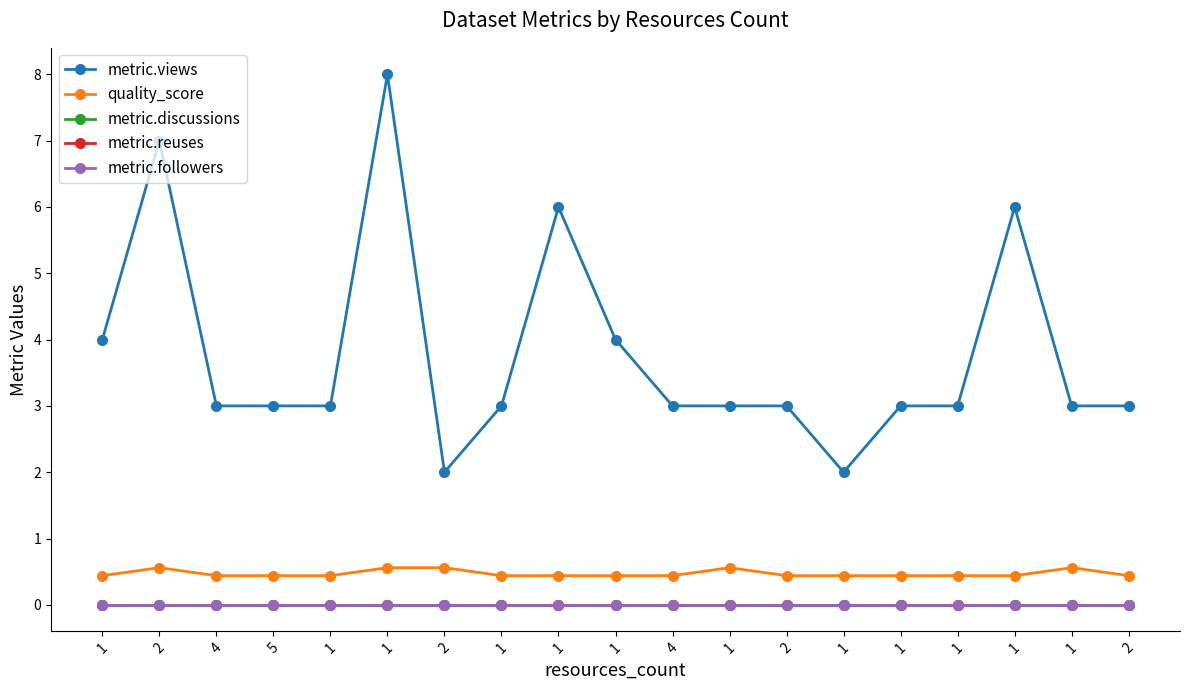

True or false: metric.views has more than 1 interior local peaks.

True